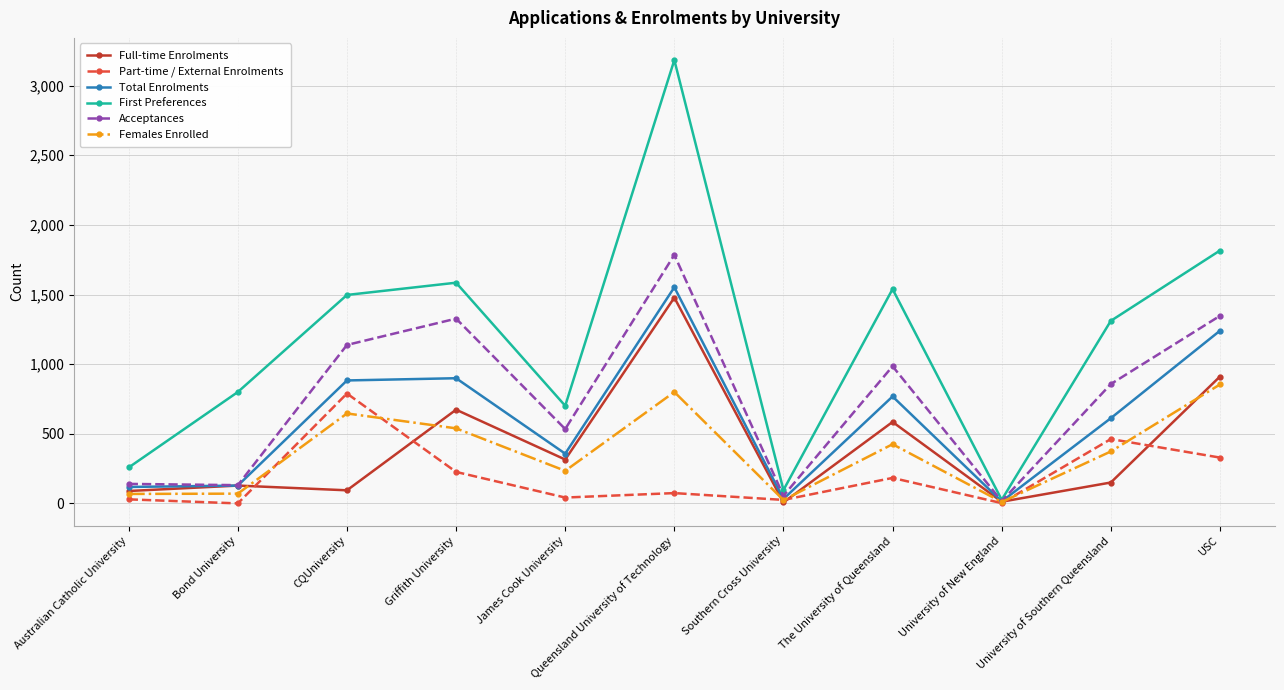

Where is the first local maximum for First Preferences?

Griffith University